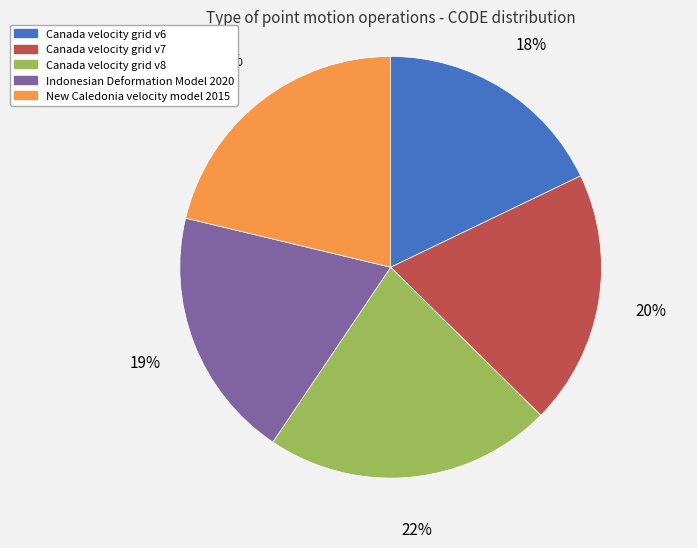

True or false: Canada velocity grid v6 accounts for 32% of the total.

False